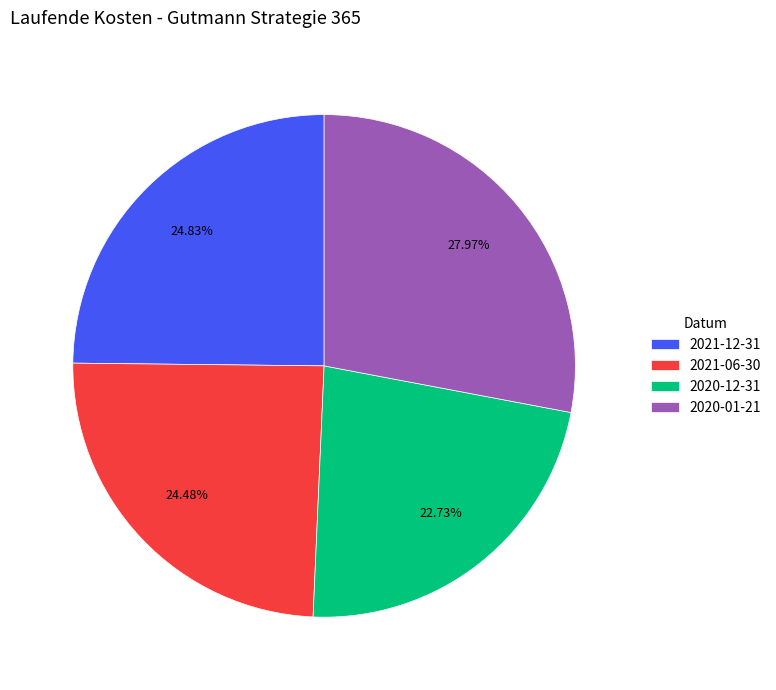

To the nearest percent, what percentage of the pie is 2021-12-31?

25%